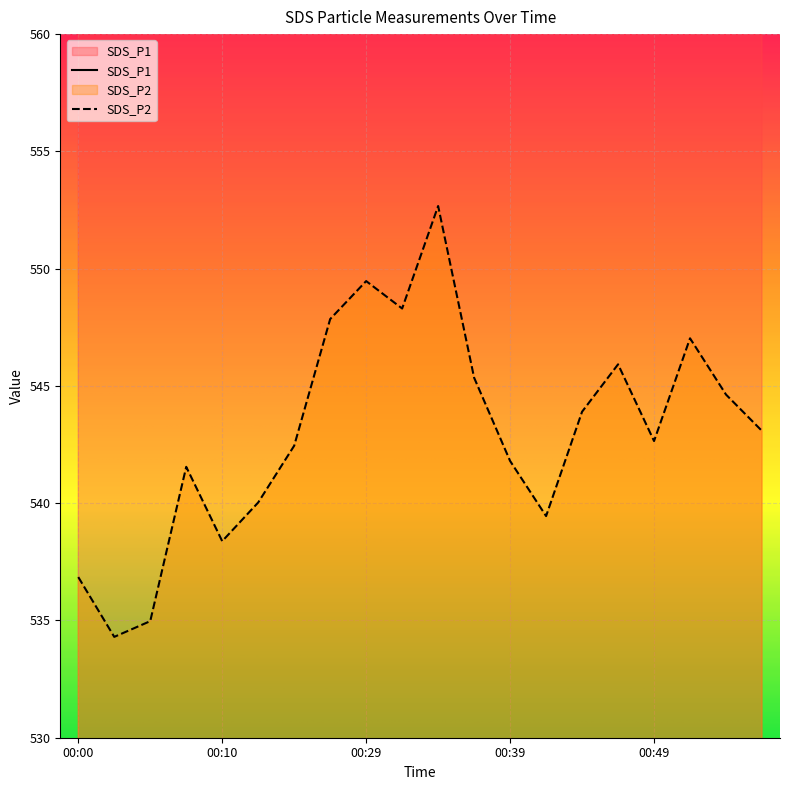

Which series has the widest spread of values?

SDS_P1